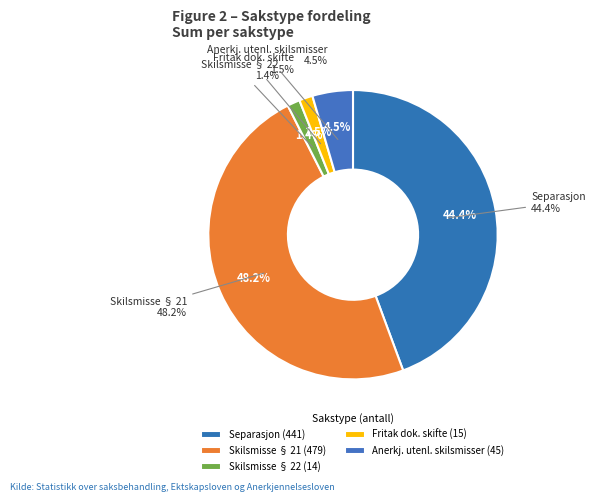

Combined, what portion of the pie is Anerkjennelse av utenlandske skilsmisser and Skilsmisse, jf. § 21?

52.7%